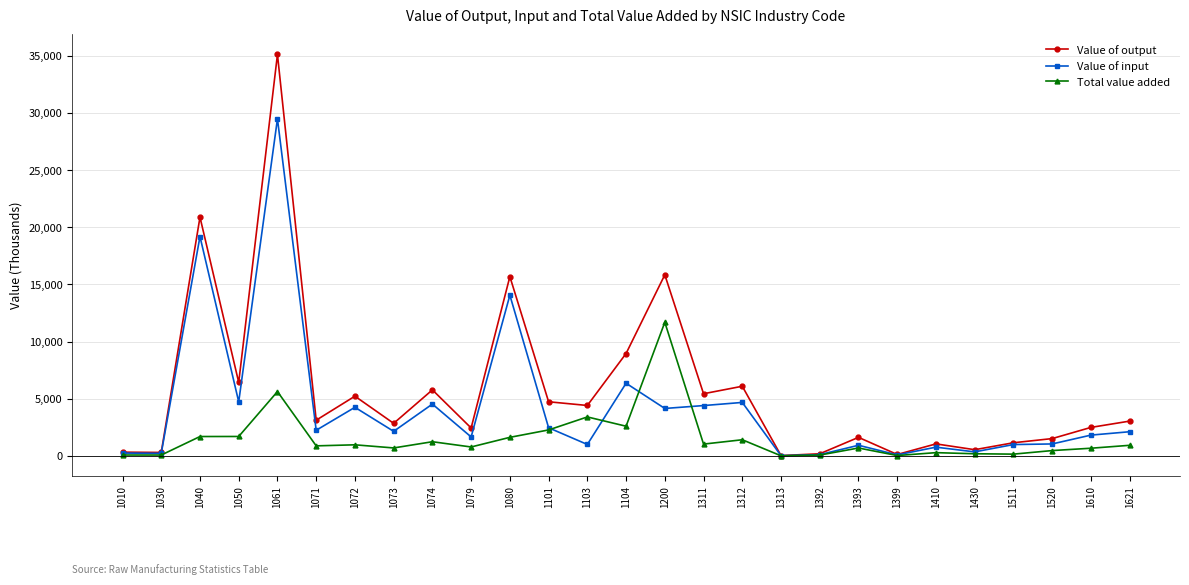

List the series in order of their peak value, lowest first.

Total value added, Value of input, Value of output